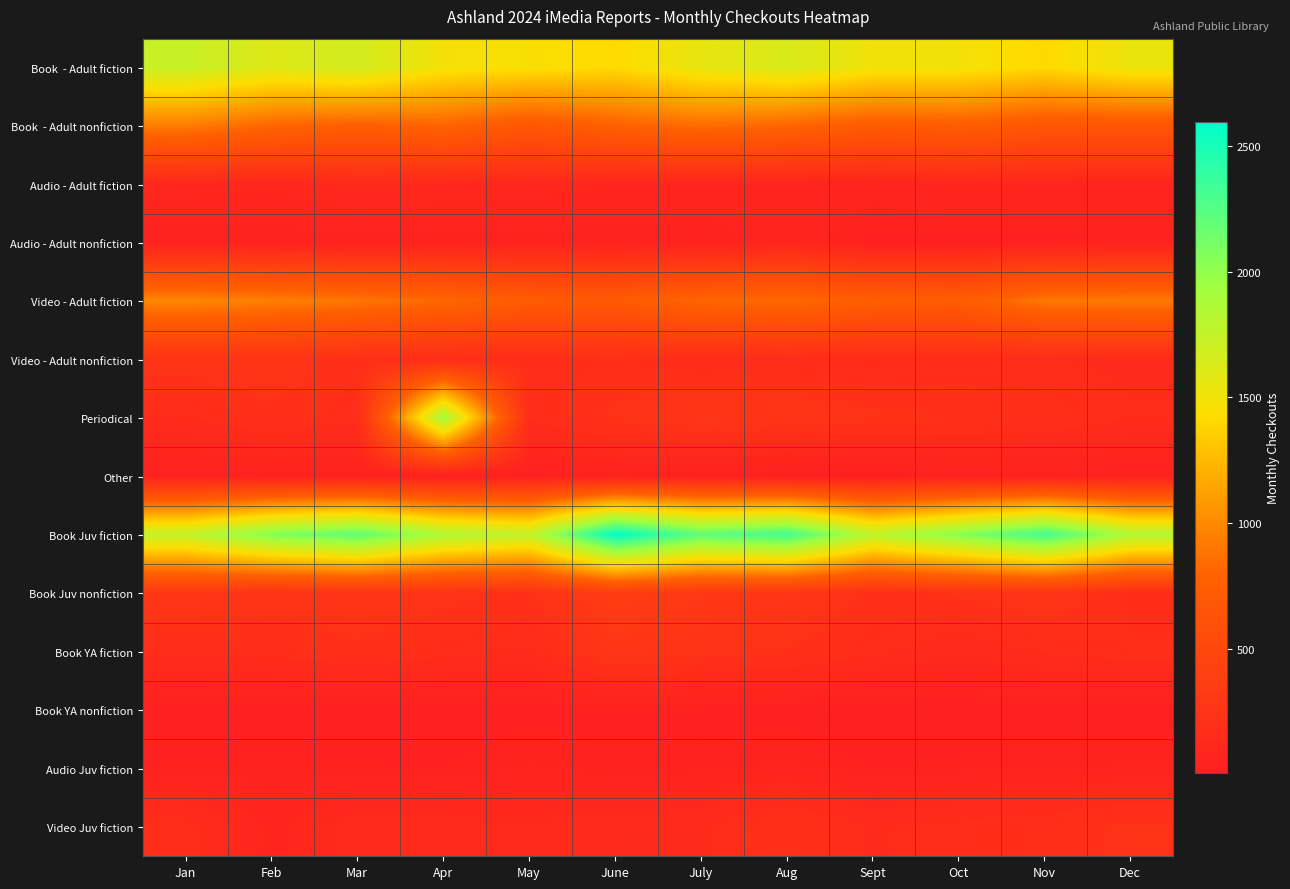

At which category is the sum across all series the highest?

Apr